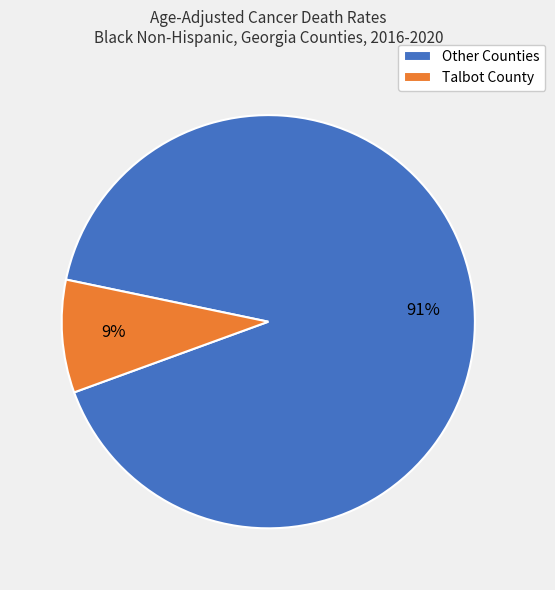

How many segments does this pie chart have?

2